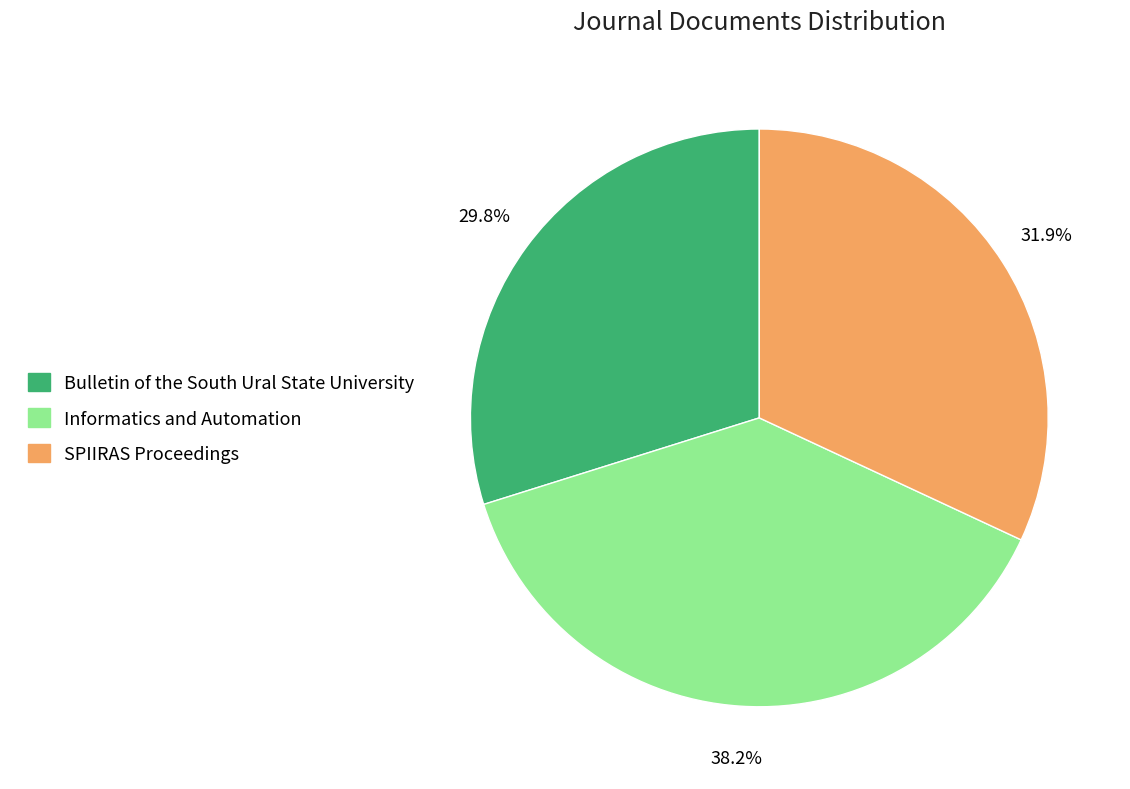

What is the ratio of the value at Bulletin of the South Ural State University to the value at SPIIRAS Proceedings?

0.9